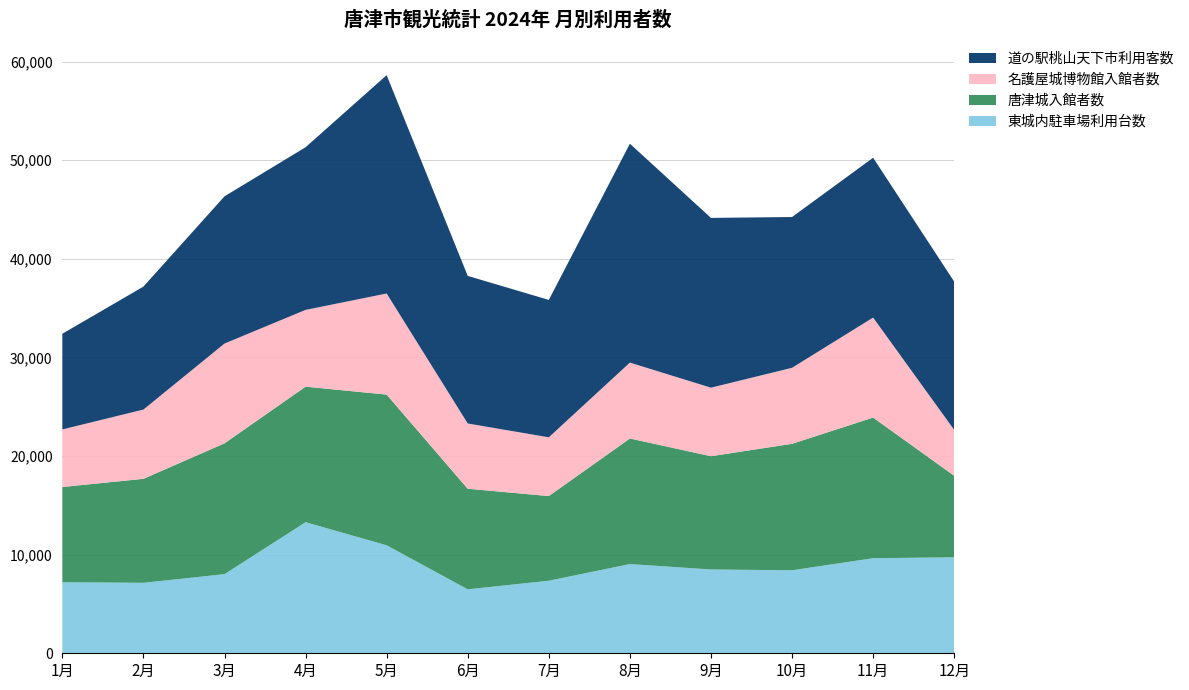

Reading left to right, list all the values displayed in this chart.

東城内駐車場利用台数: 1月=7203	2月=7147	3月=8024	4月=13292	5月=10951	6月=6486	7月=7356	8月=9047	9月=8499	10月=8417	11月=9641	12月=9732
唐津城入館者数: 1月=9658	2月=10545	3月=13269	4月=13747	5月=15281	6月=10200	7月=8588	8月=12735	9月=11485	10月=12827	11月=14264	12月=8271
名護屋城博物館入館者数: 1月=5841	2月=7023	3月=10116	4月=7785	5月=10254	6月=6618	7月=5957	8月=7695	9月=6950	10月=7707	11月=10139	12月=4651
道の駅桃山天下市利用客数: 1月=9704	2月=12471	3月=14931	4月=16494	5月=22144	6月=14967	7月=13934	8月=22202	9月=17219	10月=15292	11月=16209	12月=15037